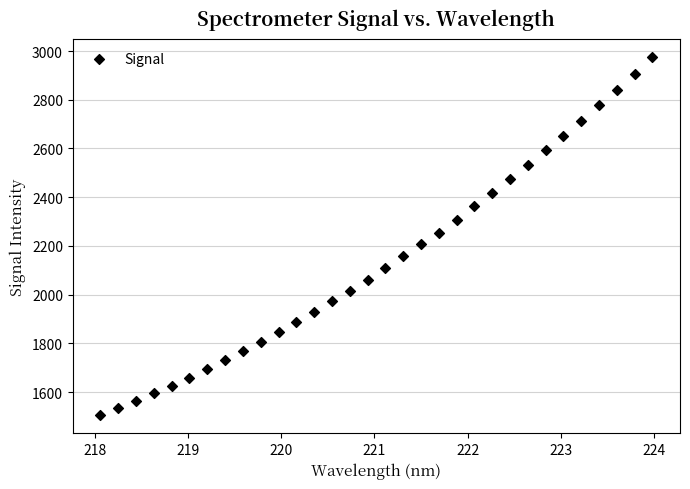

What is the range of X values (max minus min)?

5.9